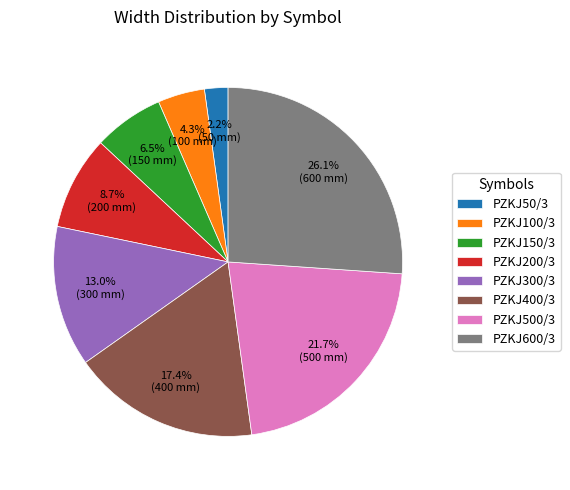

The PZKJ600/3 slice represents 18% of the pie. True or false?

False